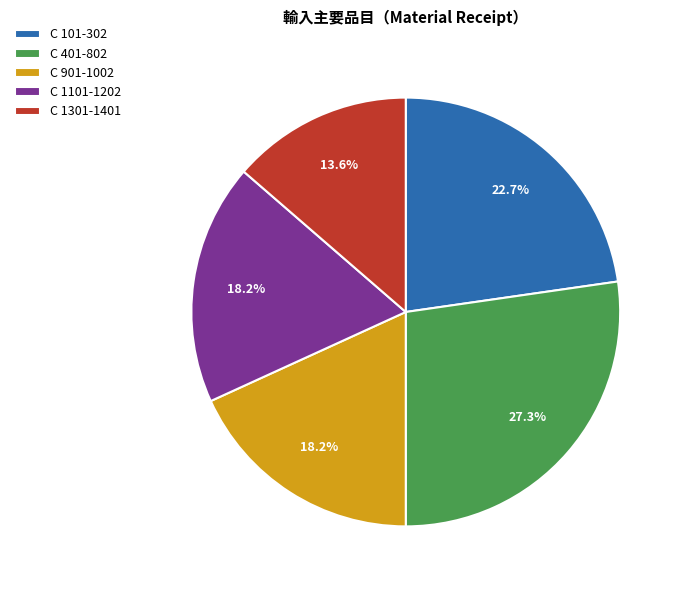

Count the number of slices in the pie.

5